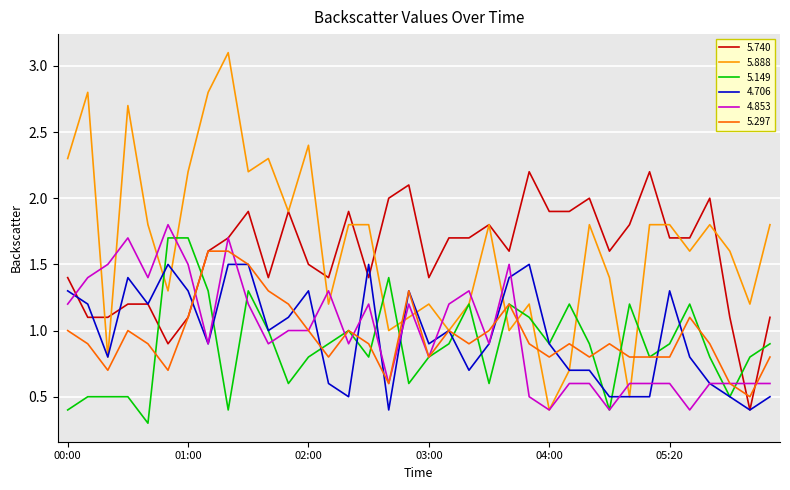

Reading right to left, extract all data points from this chart.

5.740: 1.1	0.4	1.1	2.0	1.7	1.7	2.2	1.8	1.6	2.0	1.9	1.9	2.2	1.6	1.8	1.7	1.7	1.4	2.1	2.0	1.4	1.9	1.4	1.5	1.9	1.4	1.9	1.7	1.6	1.1	0.9	1.2	1.2	1.1	1.1	1.4
5.888: 1.8	1.2	1.6	1.8	1.6	1.8	1.8	0.5	1.4	1.8	0.7	0.4	1.2	1.0	1.8	1.2	1.0	1.2	1.1	1.0	1.8	1.8	1.2	2.4	1.9	2.3	2.2	3.1	2.8	2.2	1.3	1.8	2.7	0.8	2.8	2.3
5.149: 0.9	0.8	0.5	0.8	1.2	0.9	0.8	1.2	0.4	0.9	1.2	0.9	1.1	1.2	0.6	1.2	0.9	0.8	0.6	1.4	0.8	1.0	0.9	0.8	0.6	1.0	1.3	0.4	1.3	1.7	1.7	0.3	0.5	0.5	0.5	0.4
4.706: 0.5	0.4	0.5	0.6	0.8	1.3	0.5	0.5	0.5	0.7	0.7	0.9	1.5	1.4	0.9	0.7	1.0	0.9	1.3	0.4	1.5	0.5	0.6	1.3	1.1	1.0	1.5	1.5	0.9	1.3	1.5	1.2	1.4	0.8	1.2	1.3
4.853: 0.6	0.6	0.6	0.6	0.4	0.6	0.6	0.6	0.4	0.6	0.6	0.4	0.5	1.5	0.9	1.3	1.2	0.8	1.2	0.6	1.2	0.9	1.3	1.0	1.0	0.9	1.2	1.7	0.9	1.5	1.8	1.4	1.7	1.5	1.4	1.2
5.297: 0.8	0.5	0.6	0.9	1.1	0.8	0.8	0.8	0.9	0.8	0.9	0.8	0.9	1.2	1.0	0.9	1.0	0.8	1.3	0.6	0.9	1.0	0.8	1.0	1.2	1.3	1.5	1.6	1.6	1.1	0.7	0.9	1.0	0.7	0.9	1.0